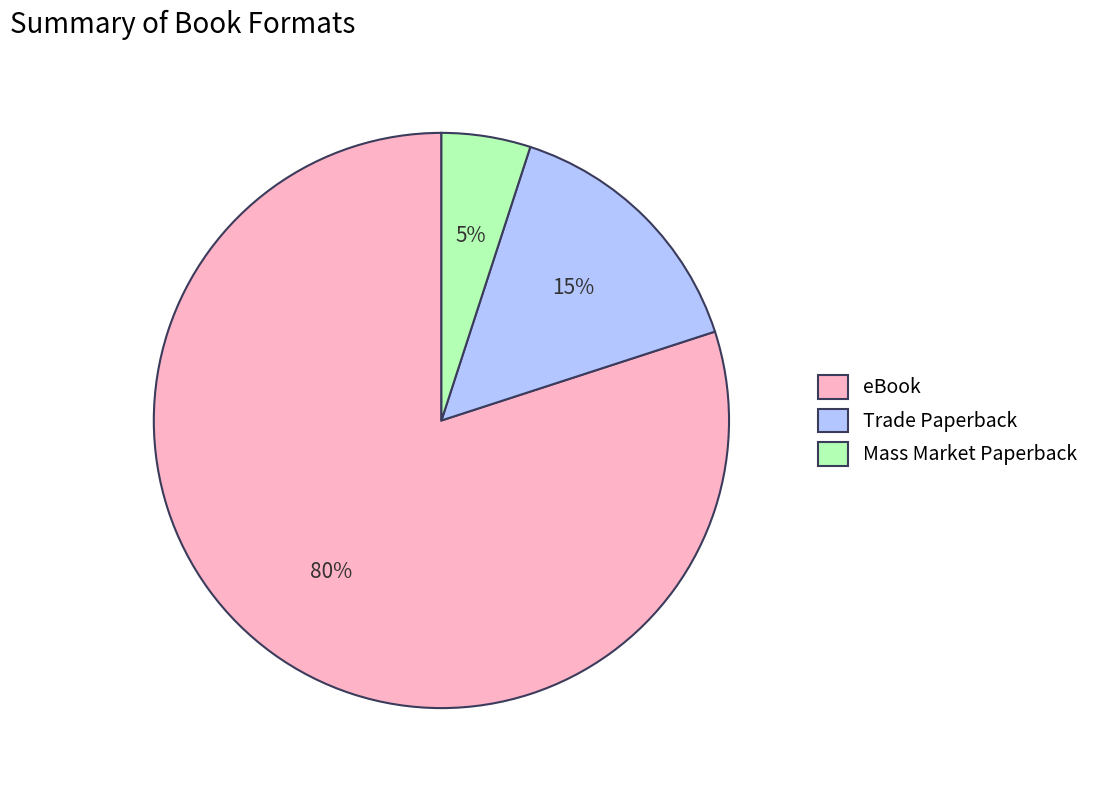

What is the largest slice in the pie chart?

eBook